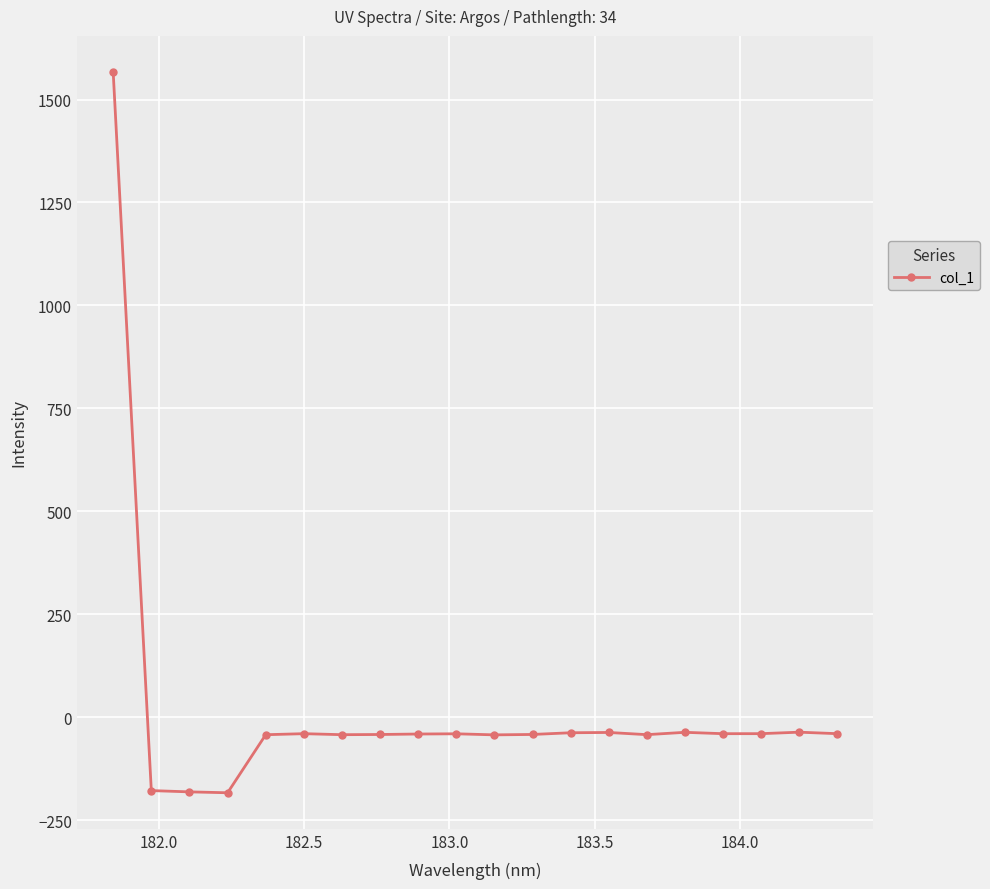

What is the value of the 10th point from the left?

-40.5